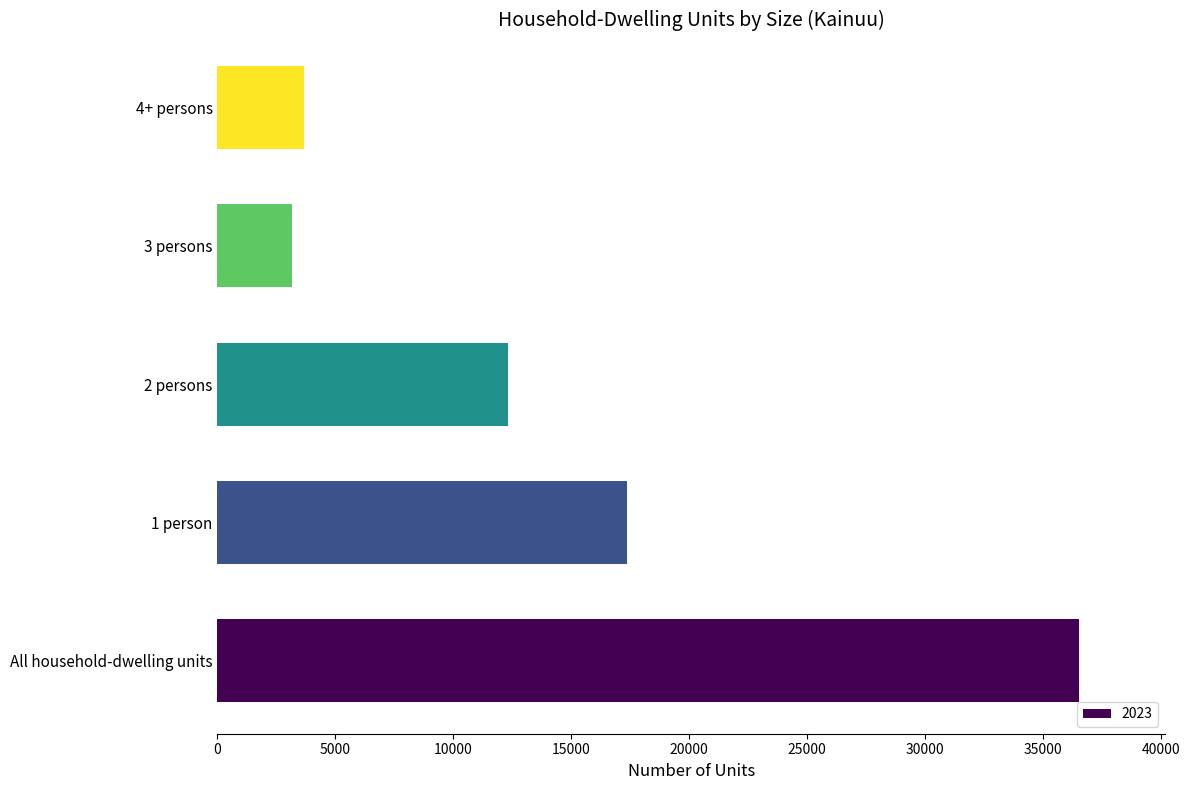

Reading bottom to top, what are all the values shown in this chart?

36534	17366	12337	3152	3679